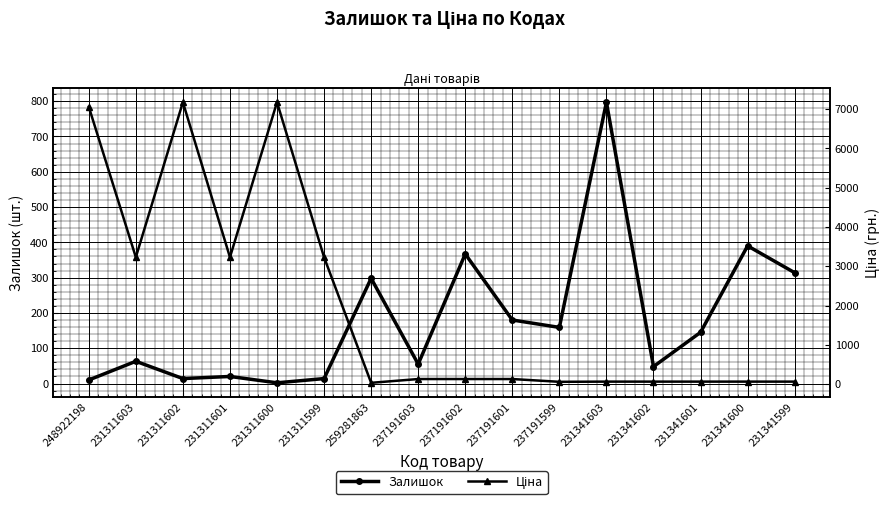

How many data points in Ціна are above 128?

9